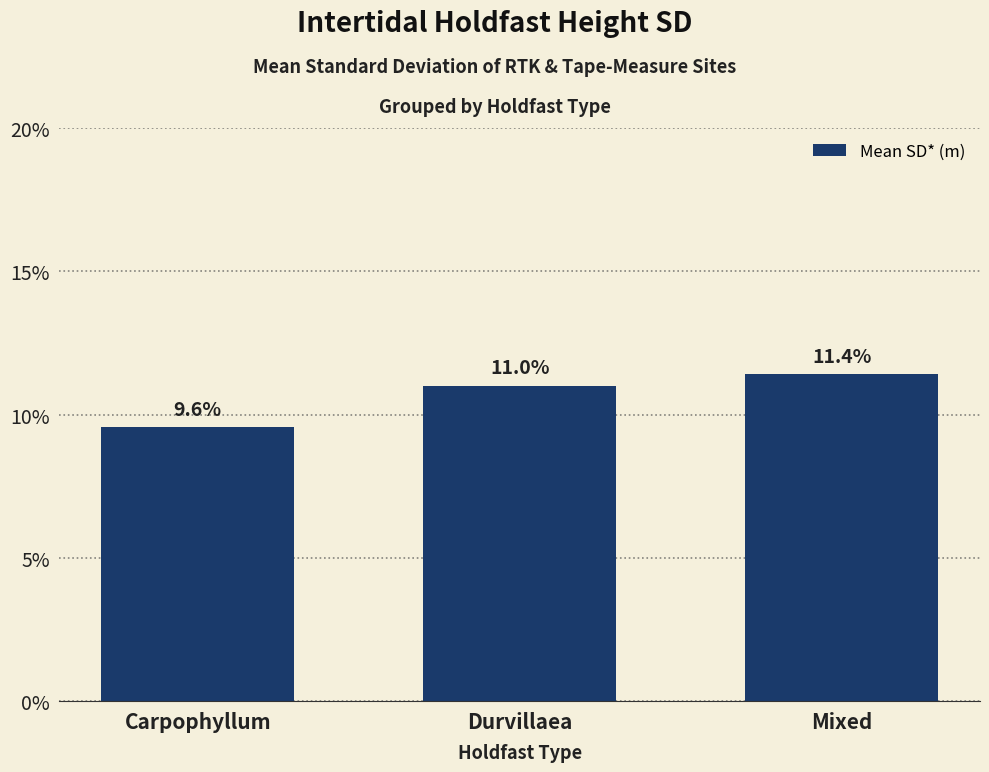

Reading left to right, transcribe all the data shown in this chart.

Carpophyllum=0.1	Durvillaea=0.1	Mixed=0.1